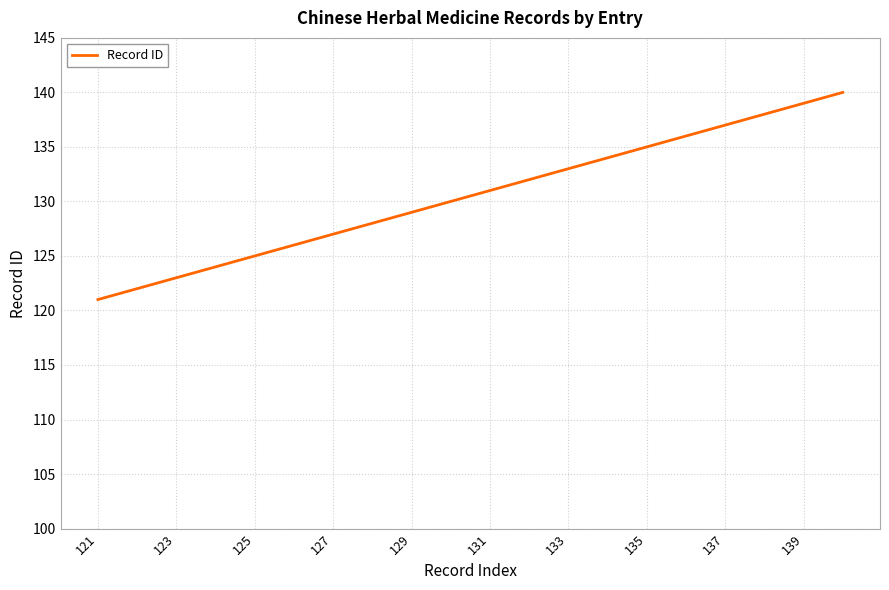

What is the minimum value shown in the chart?

121